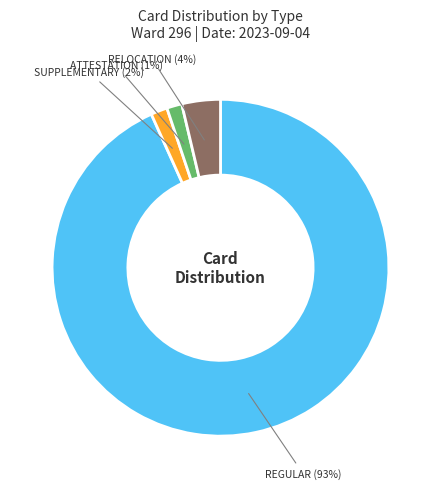

Combined, do SUPPLEMENTARY (2%) and RELOCATION (4%) account for over 50%?

No